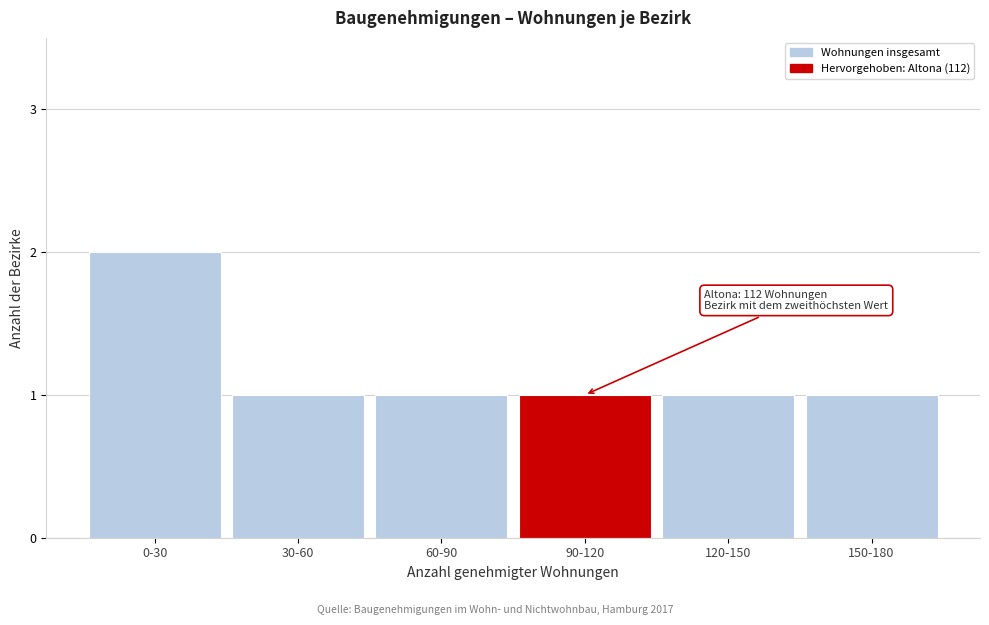

Reading left to right, transcribe all the data shown in this chart.

2	1	1	1	1	1